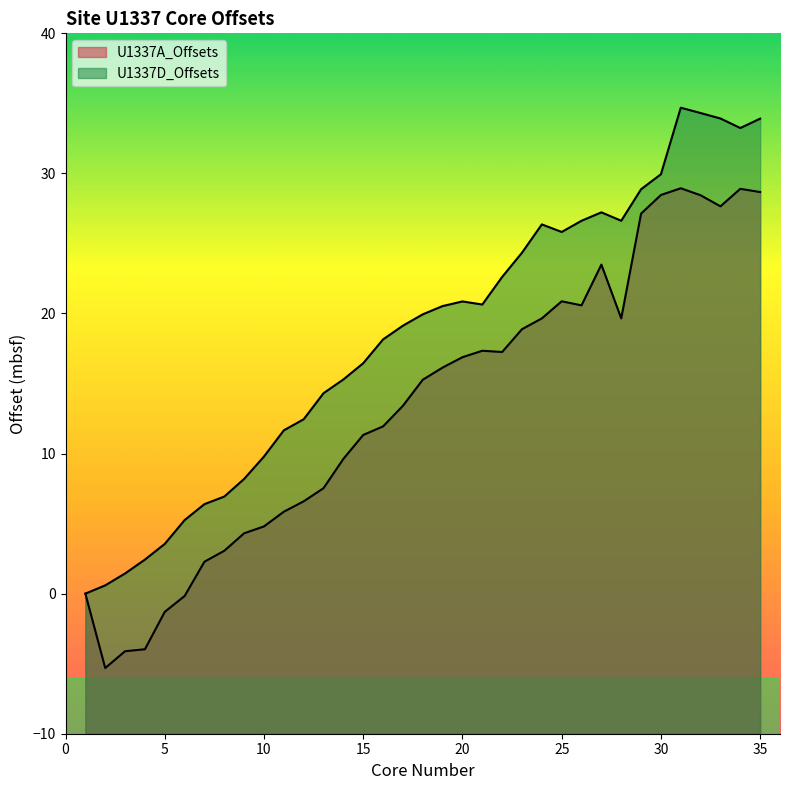

What is the sum of all U1337A_Offsets values?

470.1